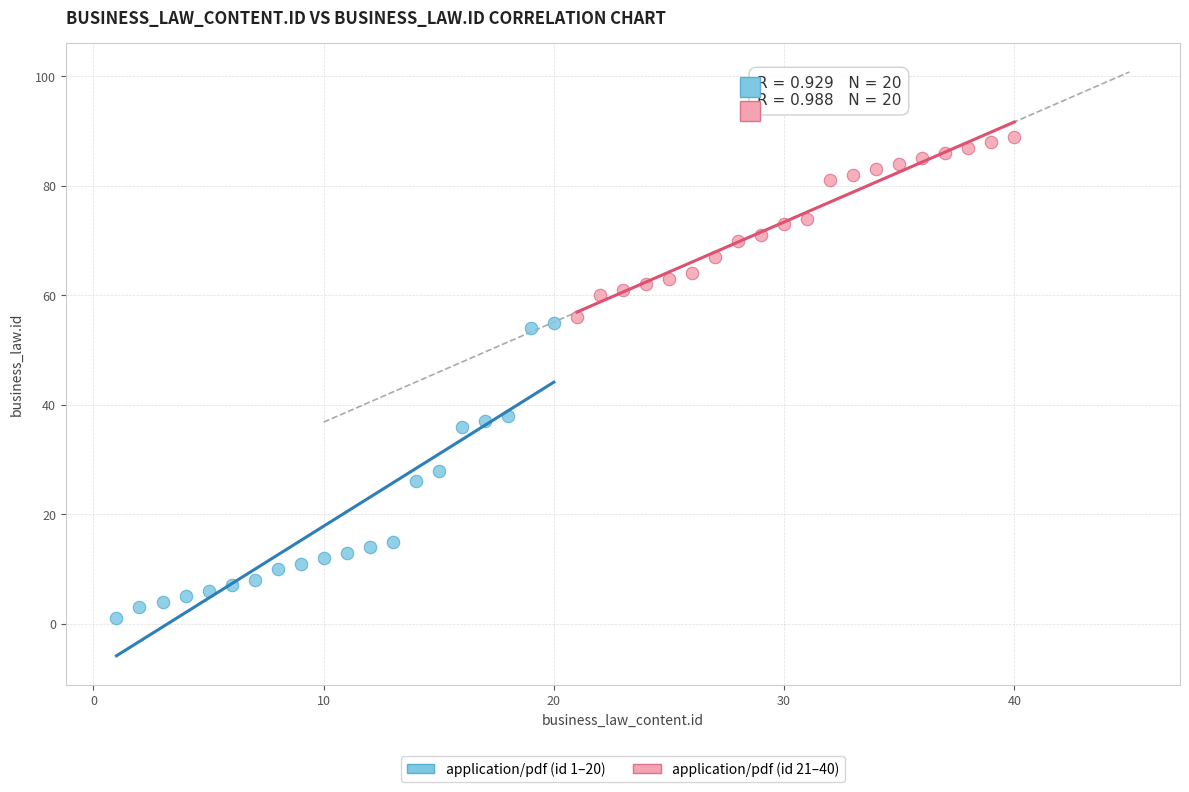

Which series has the widest spread of Y values?

application/pdf (id 1–20)